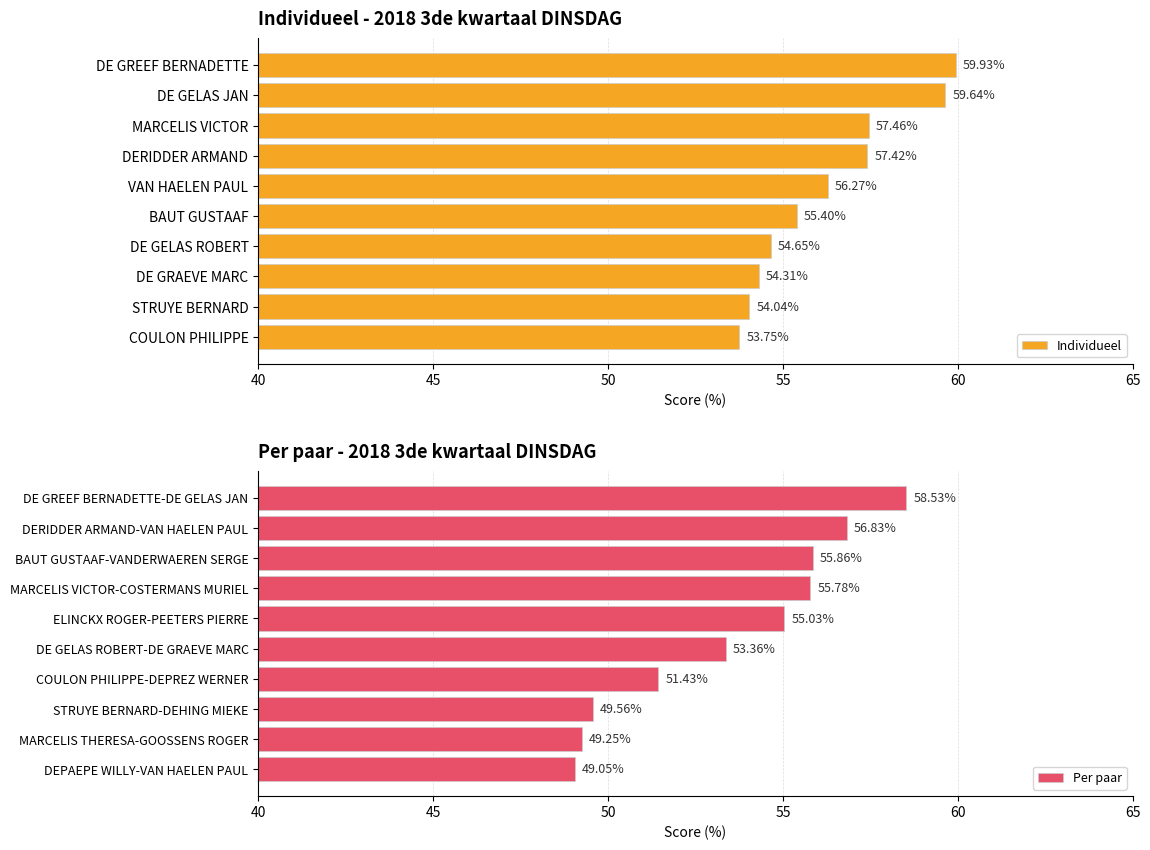

Which category has the highest value in the Individueel series?

DE GREEF BERNADETTE